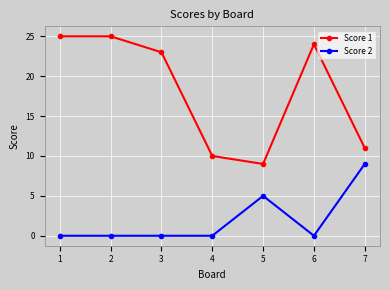

What is the difference between the maximum and minimum values in the Score 2 series?

9